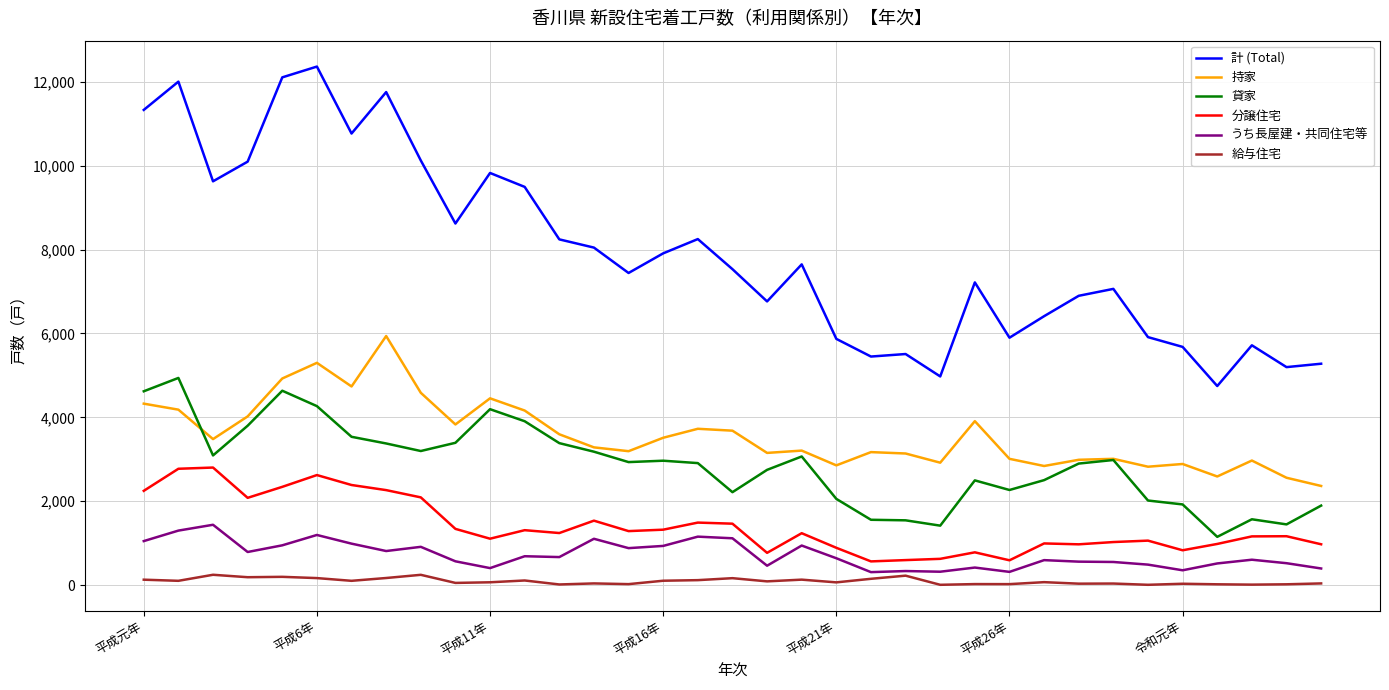

List the series in order of their peak value, lowest first.

給与住宅, うち長屋建・共同住宅等, 分譲住宅, 貸家, 持家, 計 (Total)